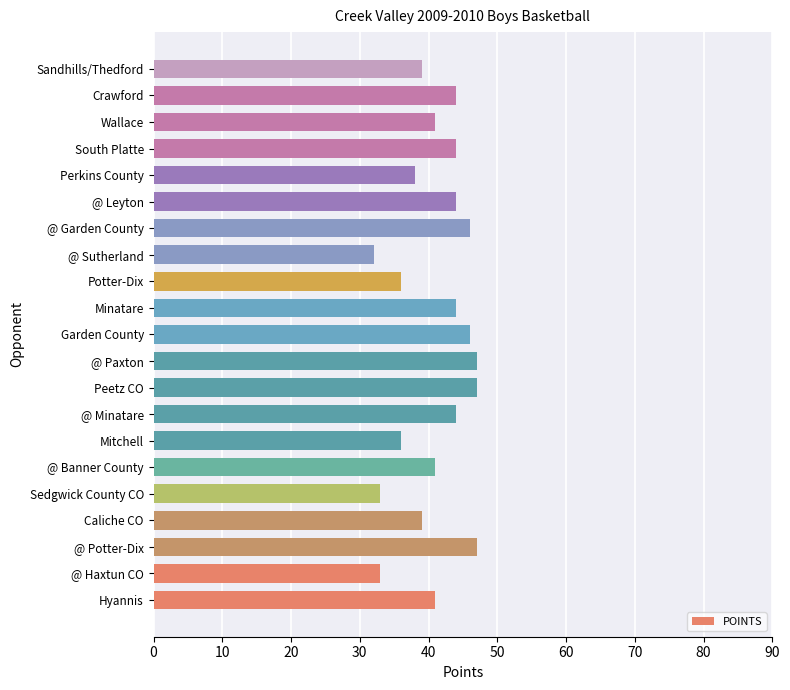

True or false: the data shows 39 at Sandhills/Thedford.

True